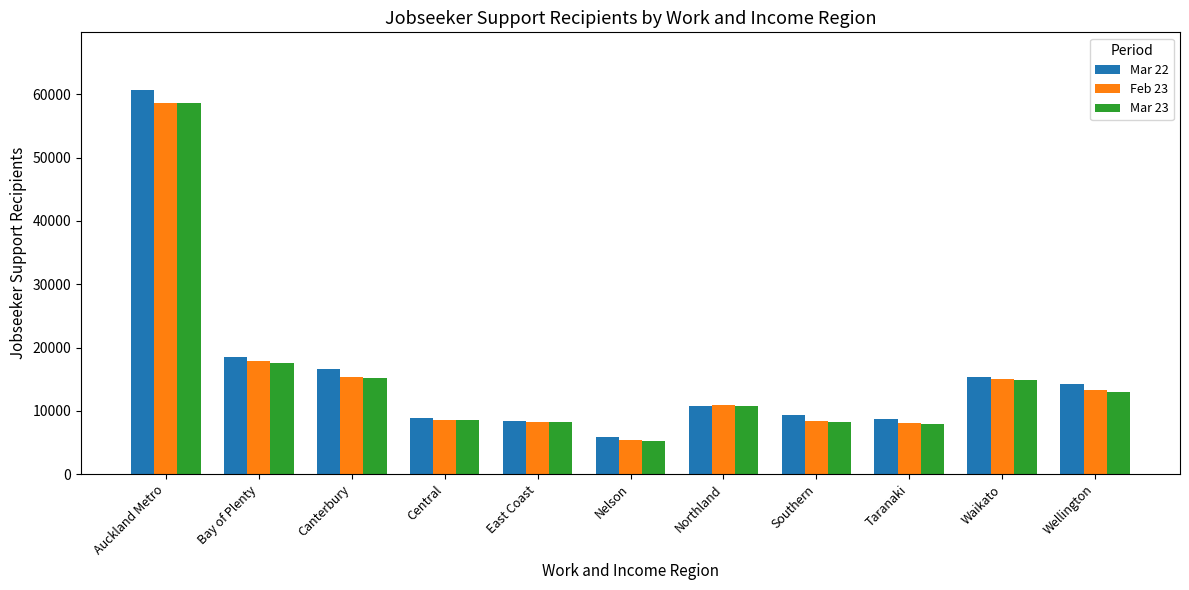

What is the smallest value displayed?

5175